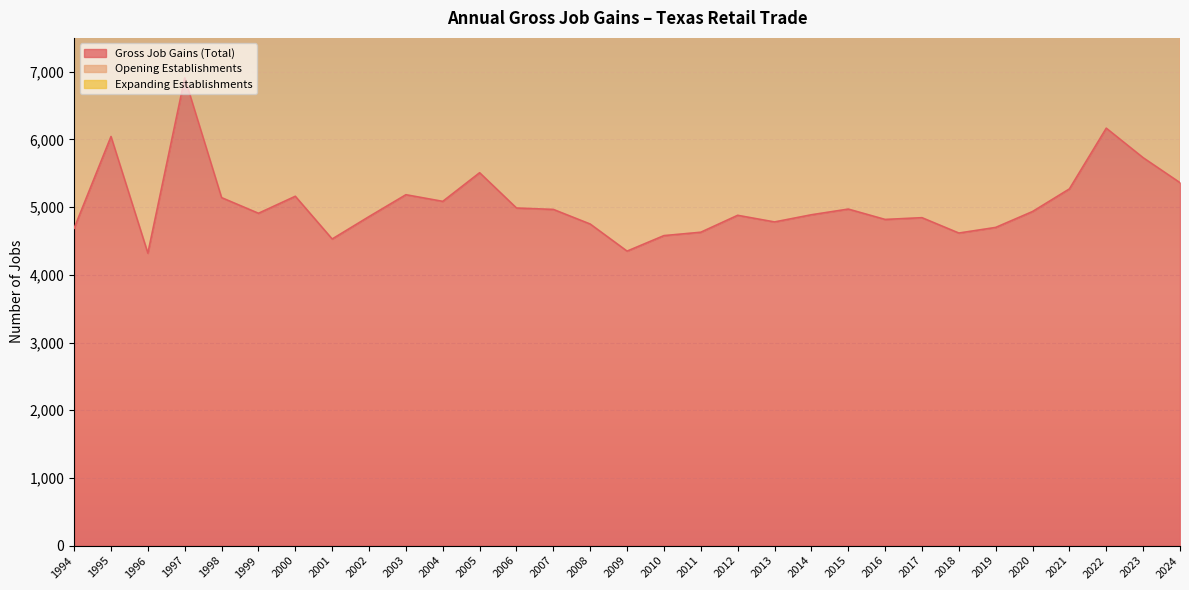

At which label is Opening Establishments closest to 11227?

2005